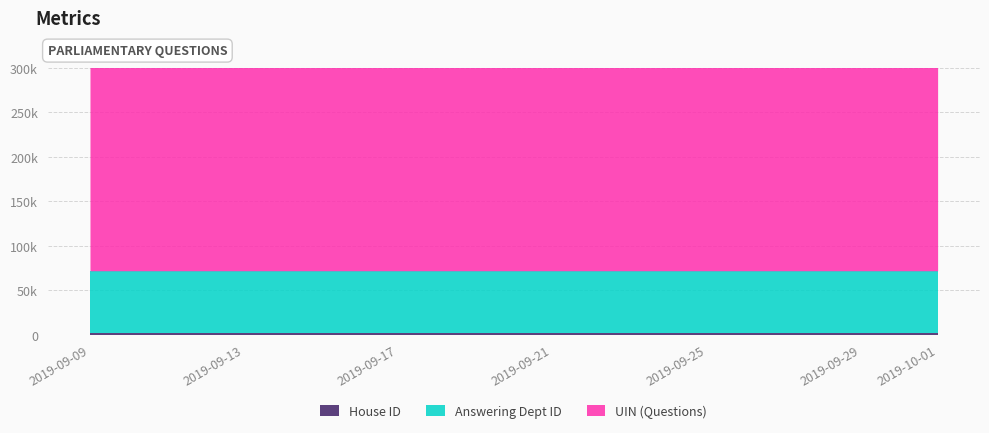

What is the label of the 6th point from the left?

2019-09-27